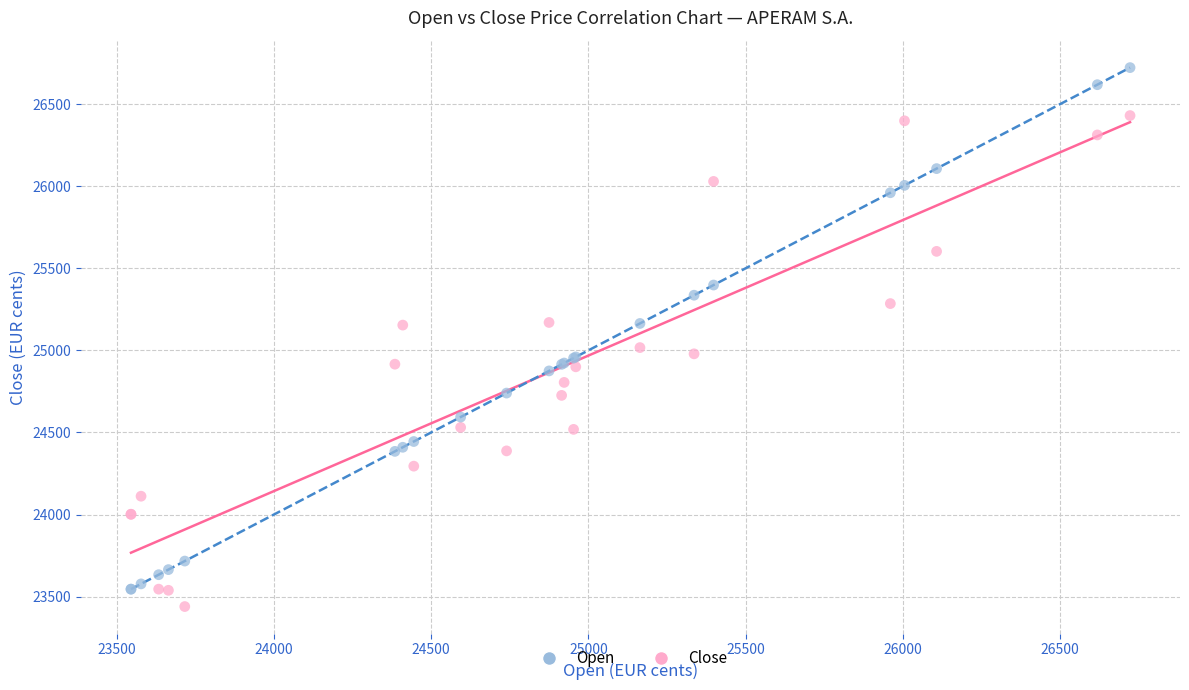

What are all the series names shown in the legend?

Open, Close